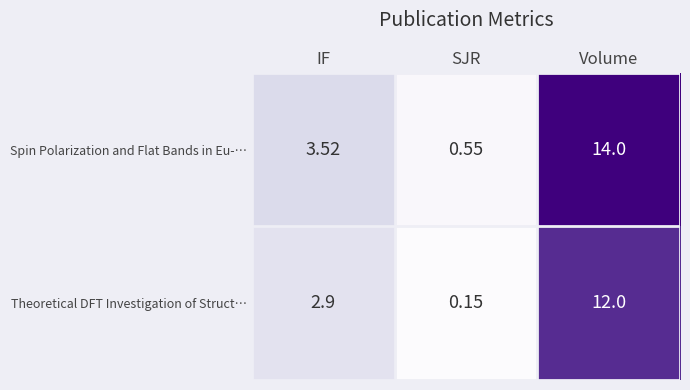

At how many categories does at least one series exceed 3?

2